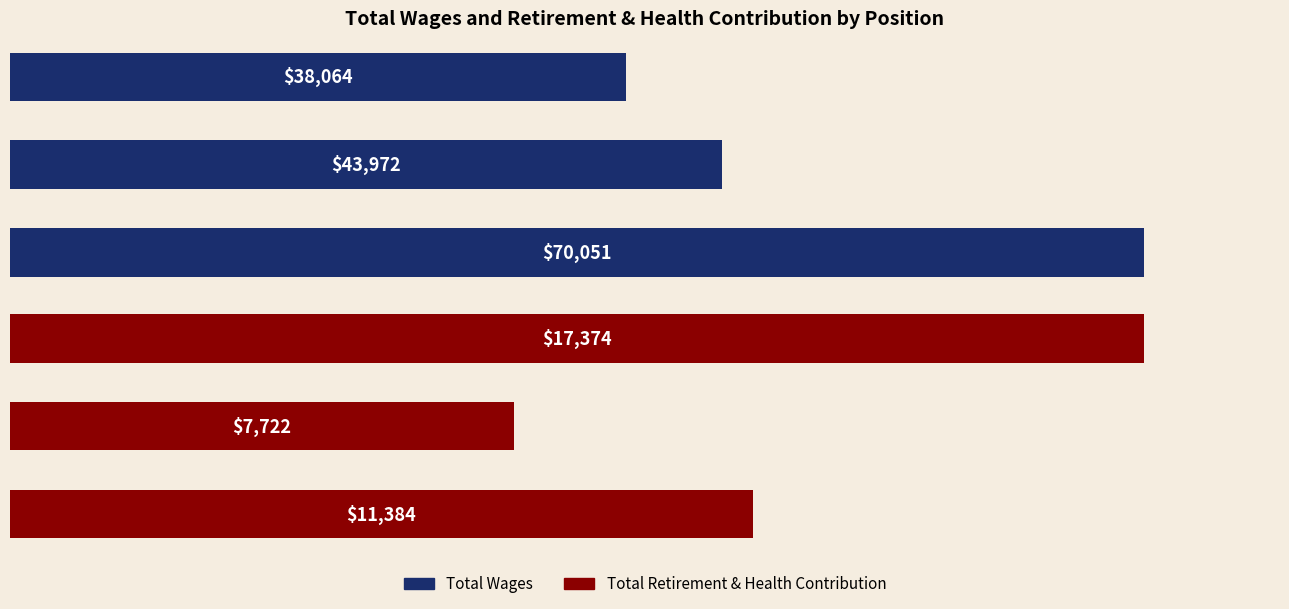

Is it true that Total Wages equals 43972 at Veterans' Services Representative?

True